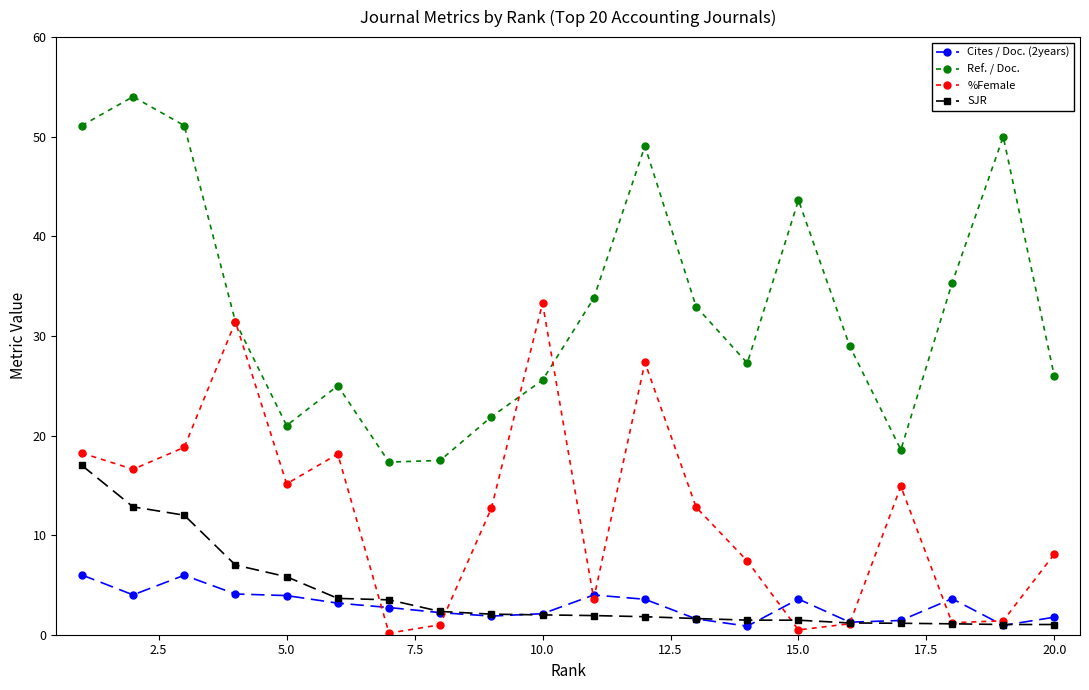

At how many categories does at least one series exceed 28?

12